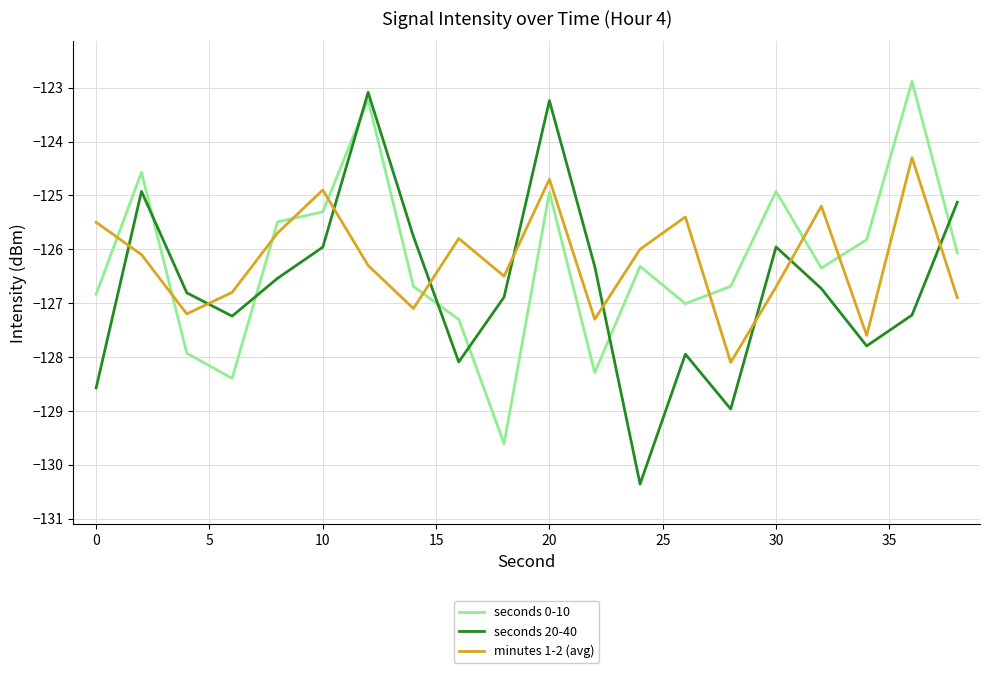

How many lines are shown in the chart?

3